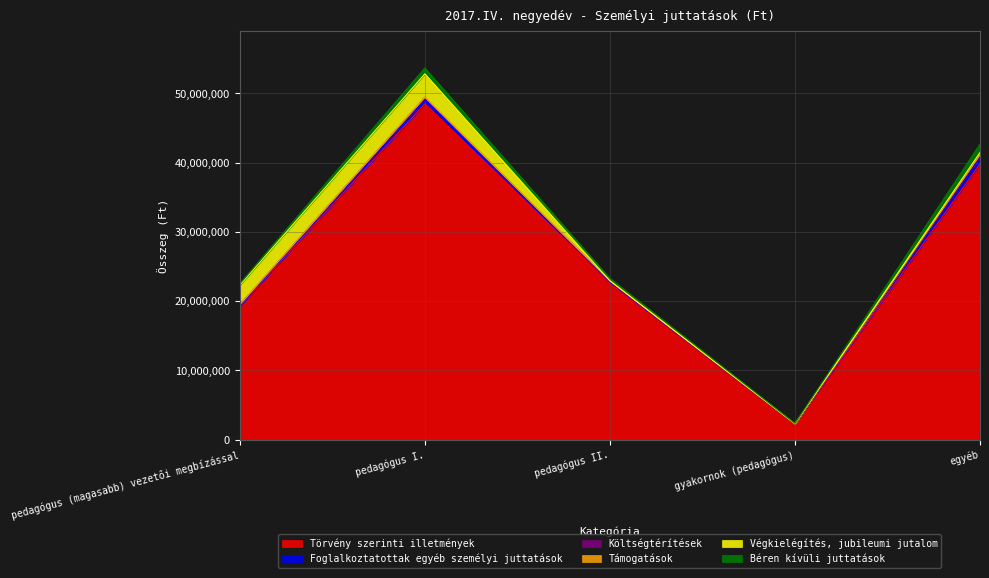

What is the value of the Béren kívüli juttatások point at the 4th from the left?

60000